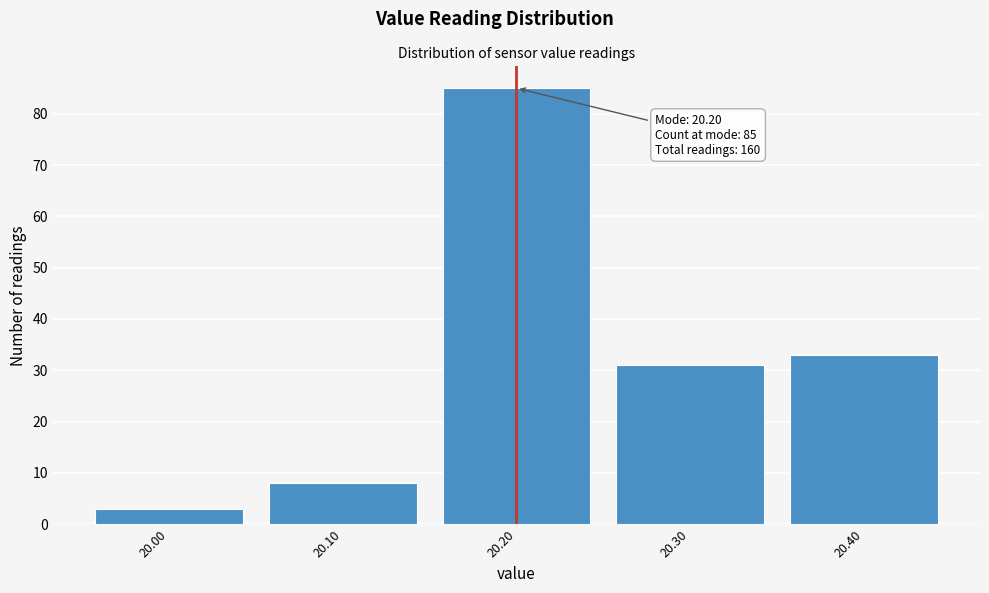

Which range on the x-axis has the tallest bar?

20.15 to 20.25